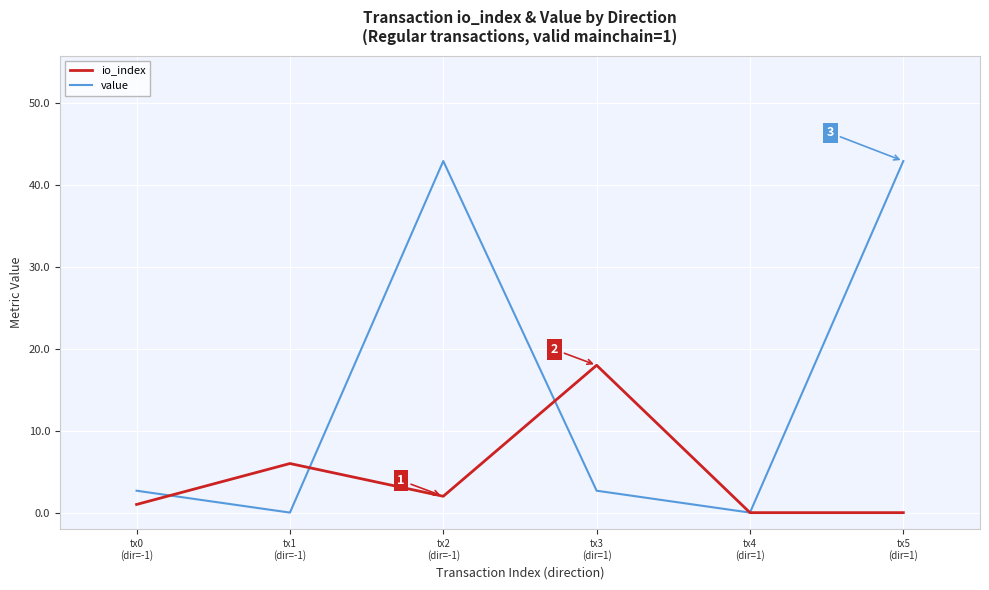

Which series has the largest range (max minus min)?

value